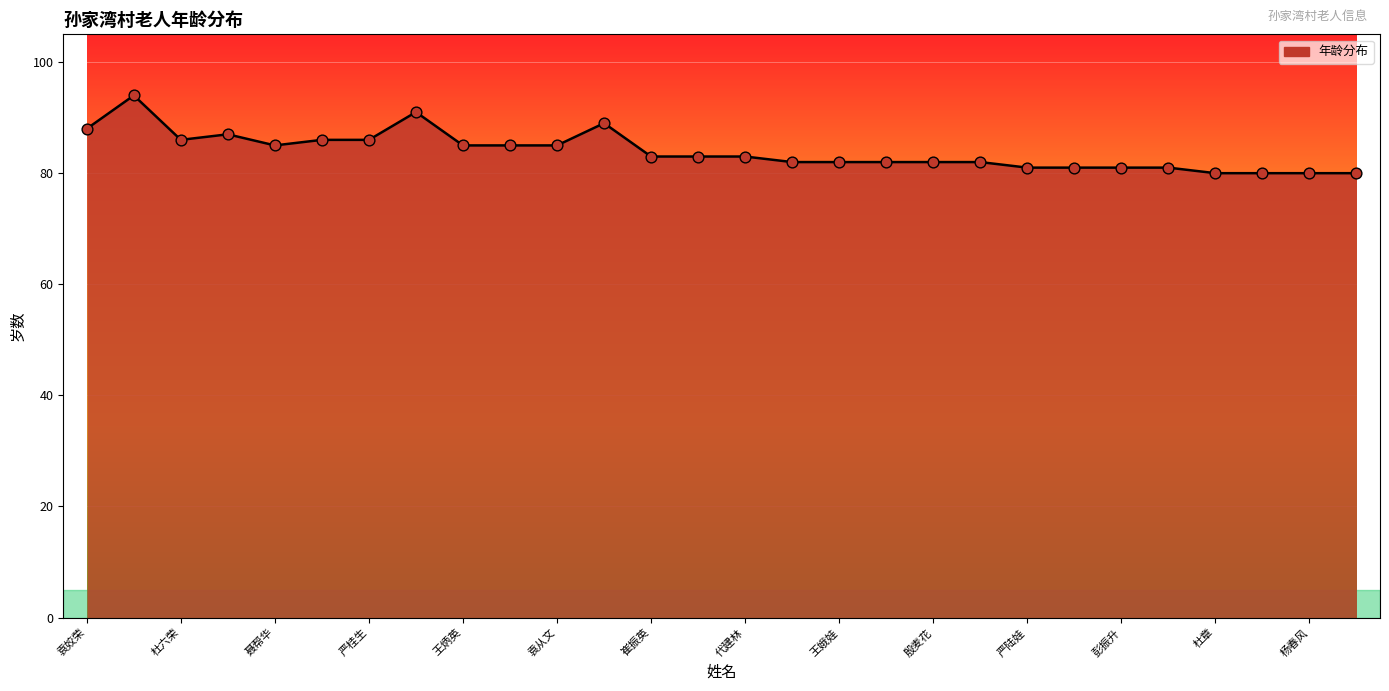

What is the smallest value displayed?

80